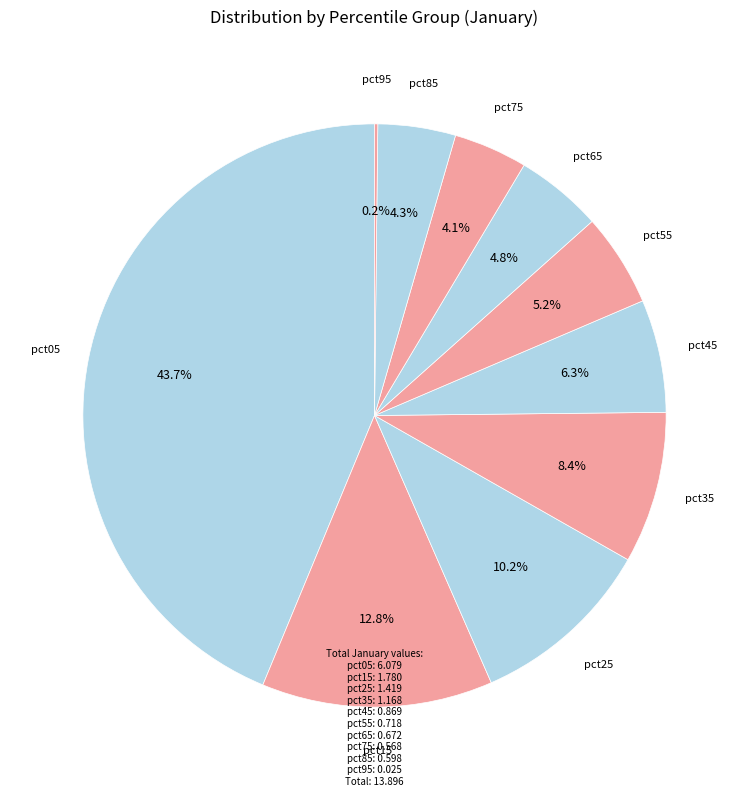

Does any single category account for the majority?

No